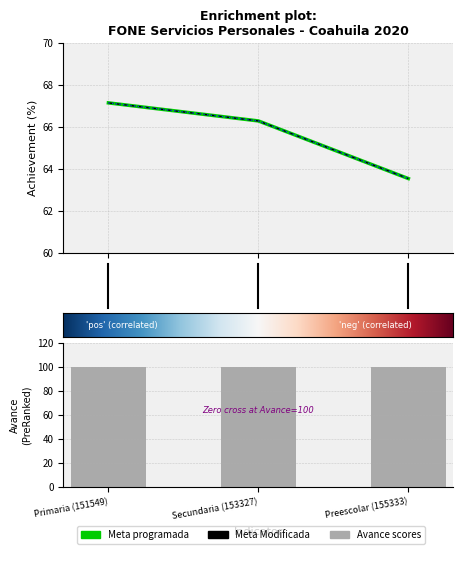

At which label is Meta programada closest to 65?

Secundaria (153327)